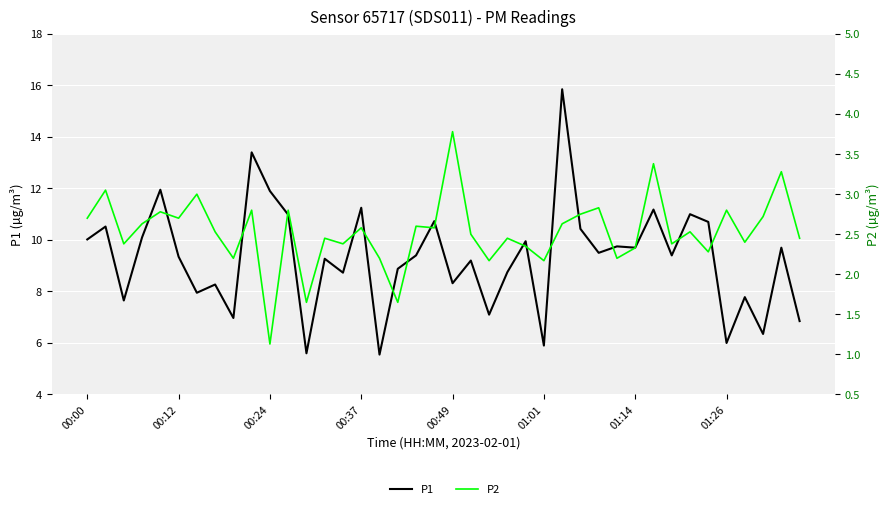

At which label is P1 closest to 10?

00:00